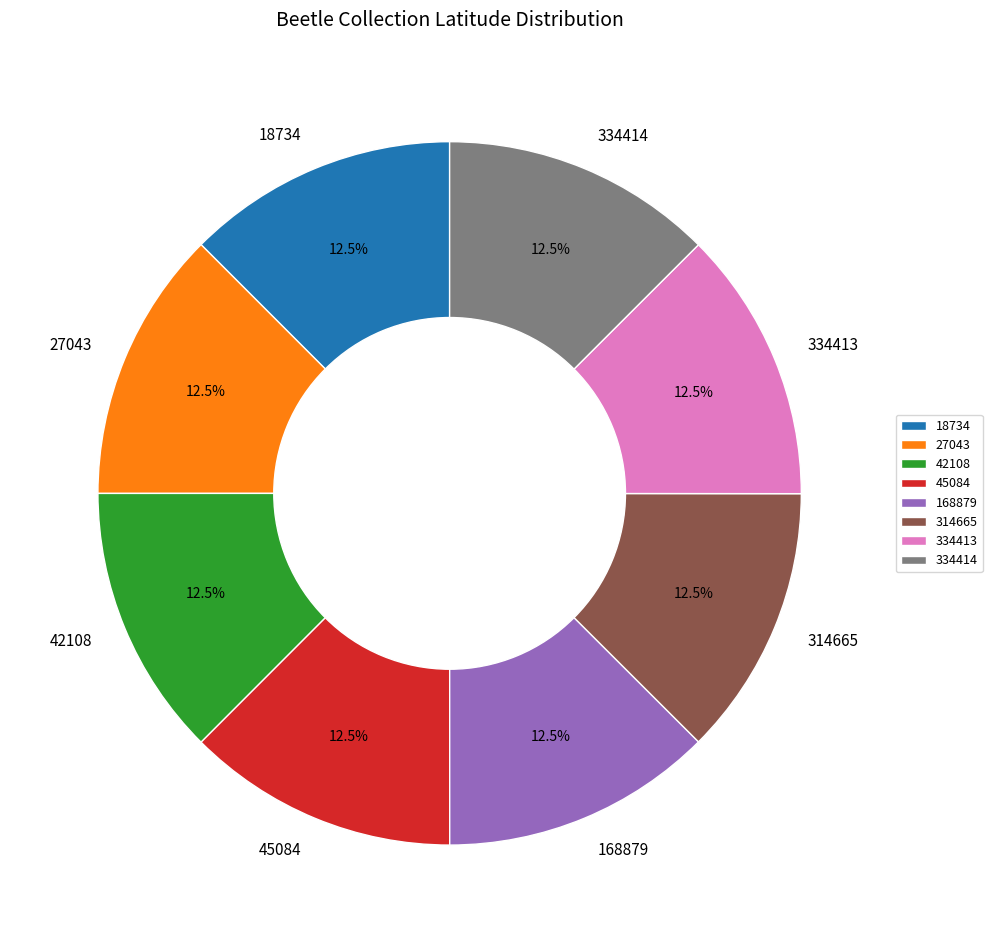

Does any single category account for the majority?

No